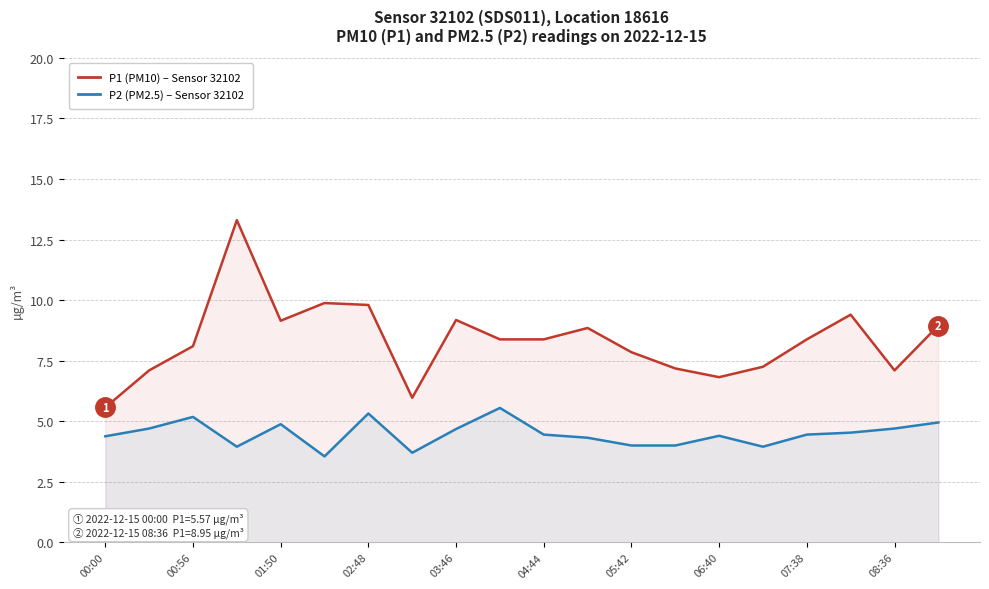

Rank the series by their average value, from highest to lowest.

P1 (PM10), P2 (PM2.5)